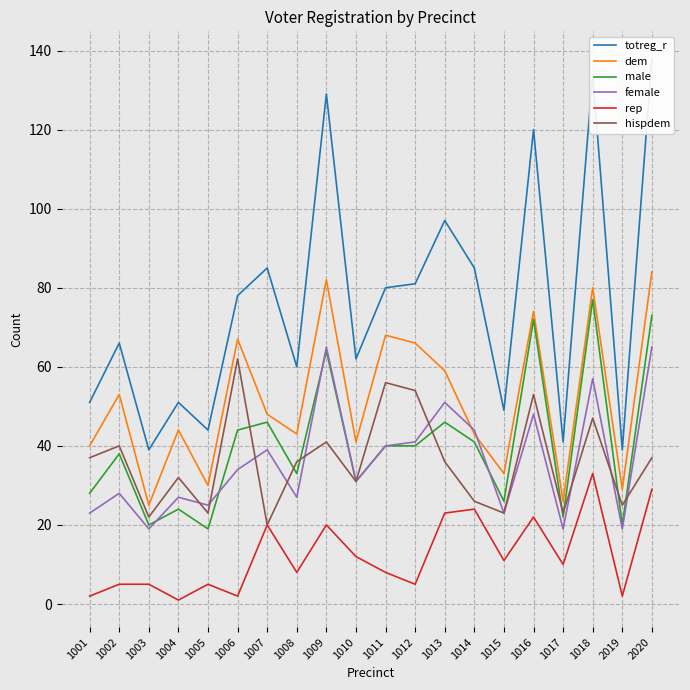

What are all the series names shown in the legend?

totreg_r, dem, male, female, rep, hispdem